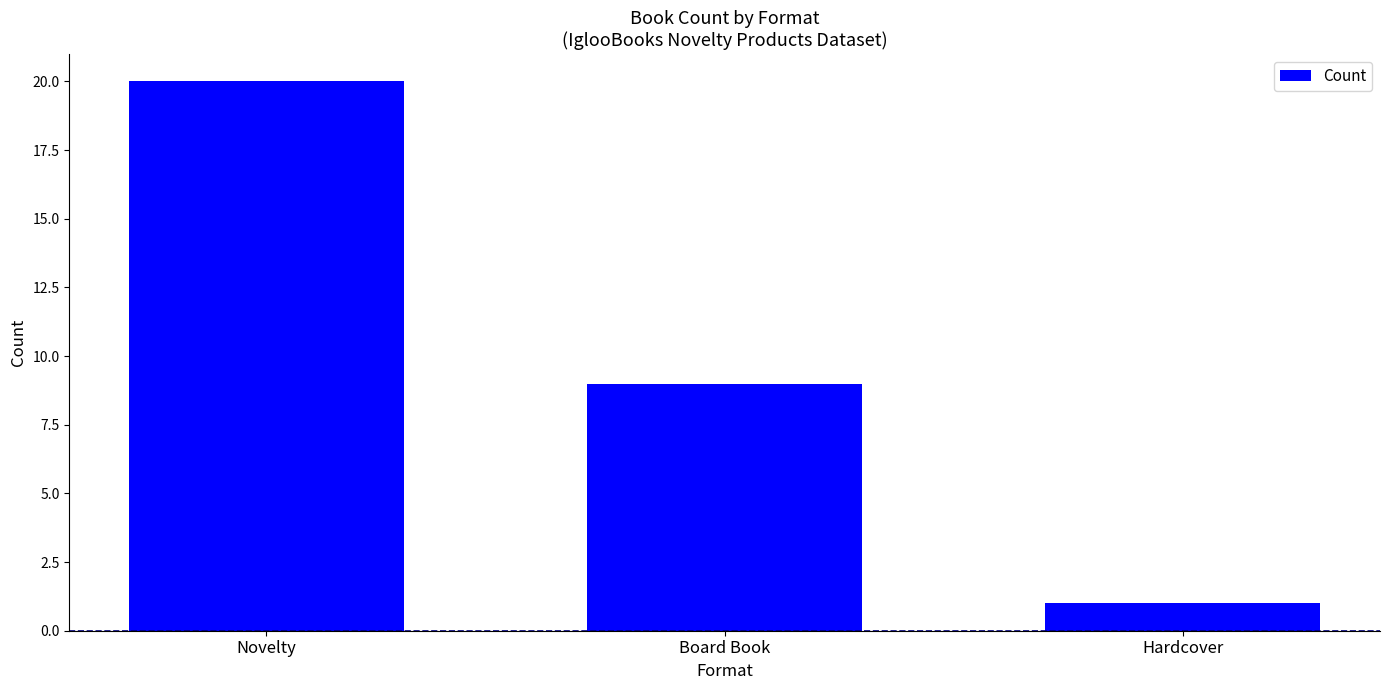

Reading right to left, what are all the values shown in this chart?

Hardcover=1	Board Book=9	Novelty=20